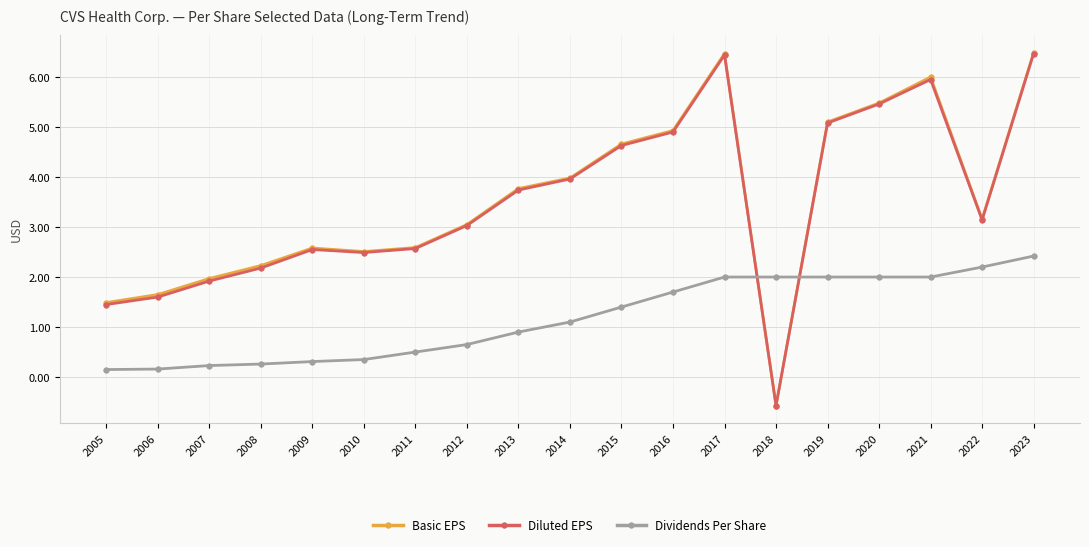

The Diluted EPS series shows 2.7 at 2016. True or false?

False